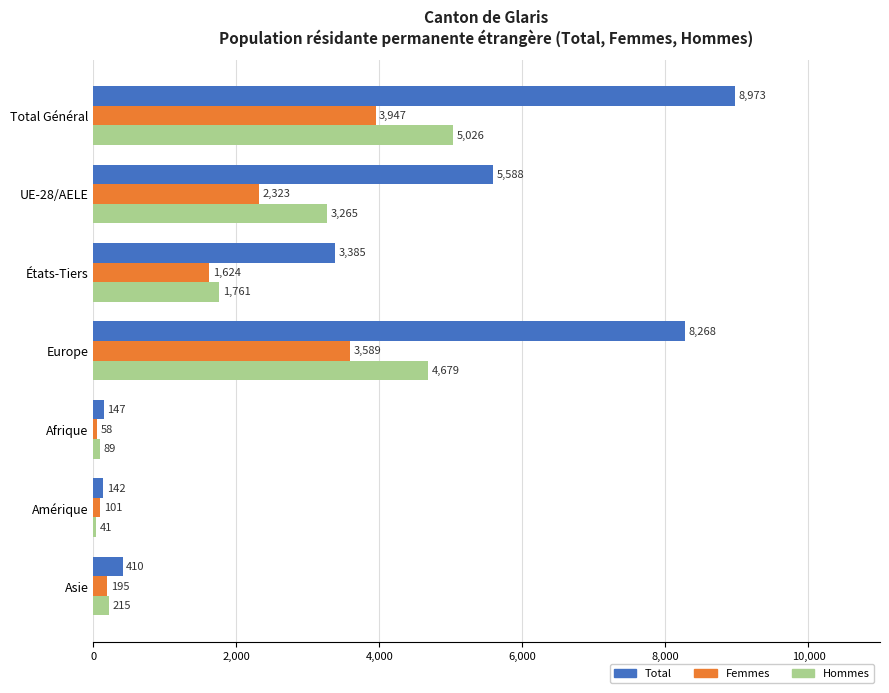

What is the difference between the highest and lowest values at UE-28/AELE?

3265